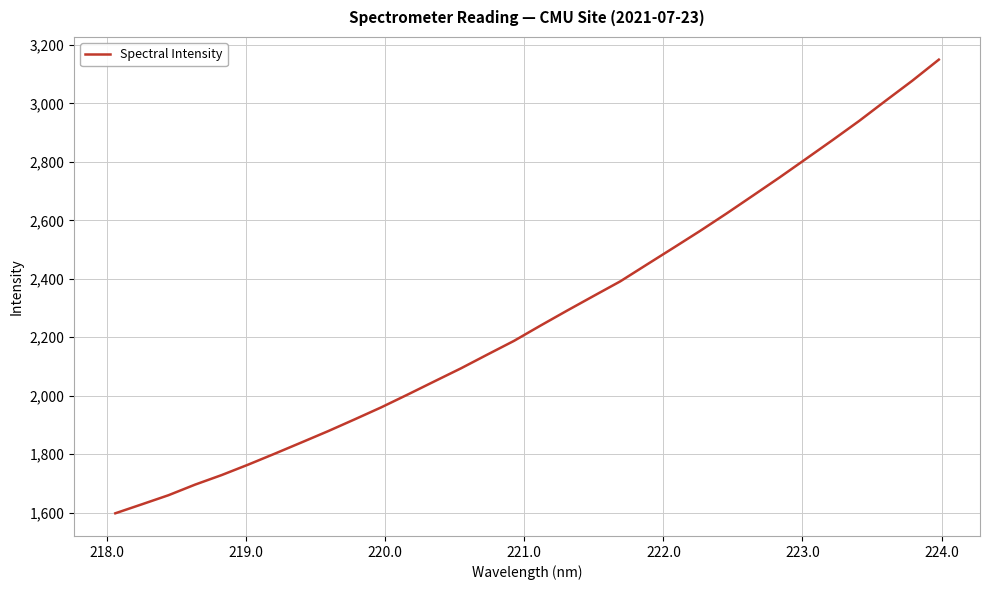

What is the greatest value displayed?

3149.6